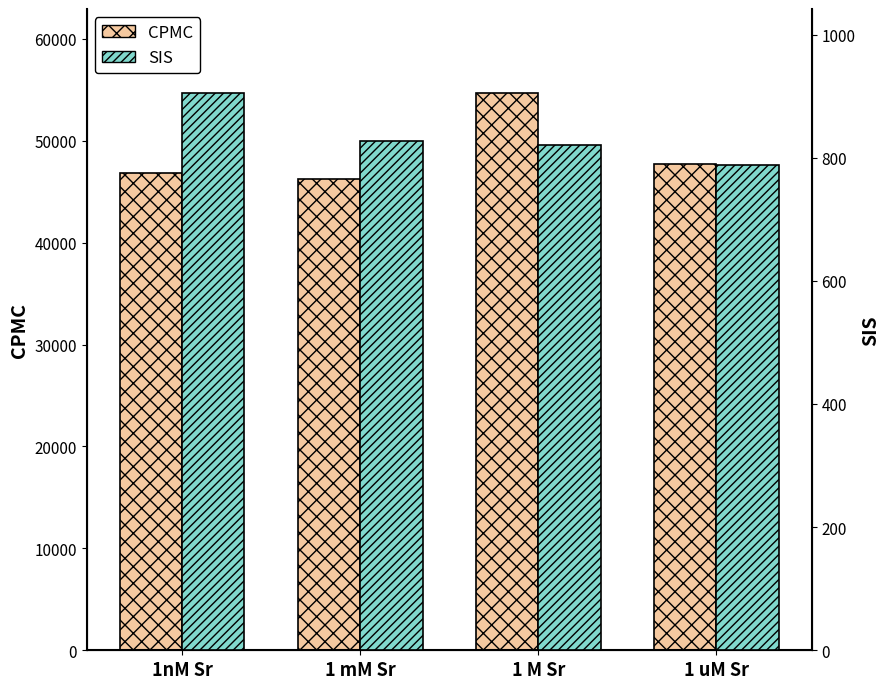

How many values in the SIS series exceed 826?

2